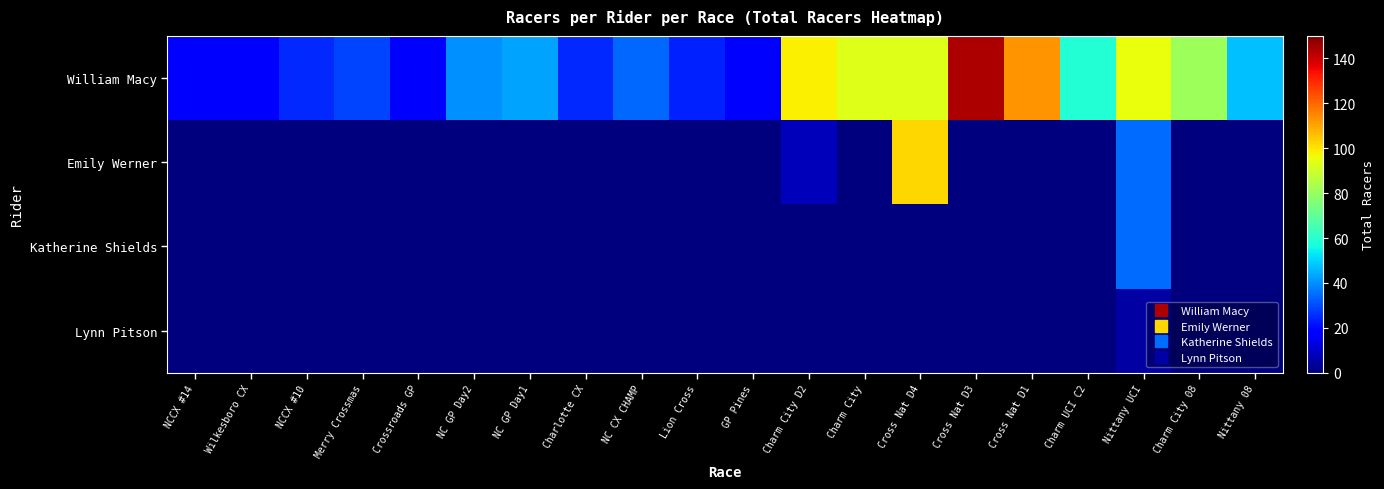

At which category is the sum across all series the highest?

Cross Nat D4